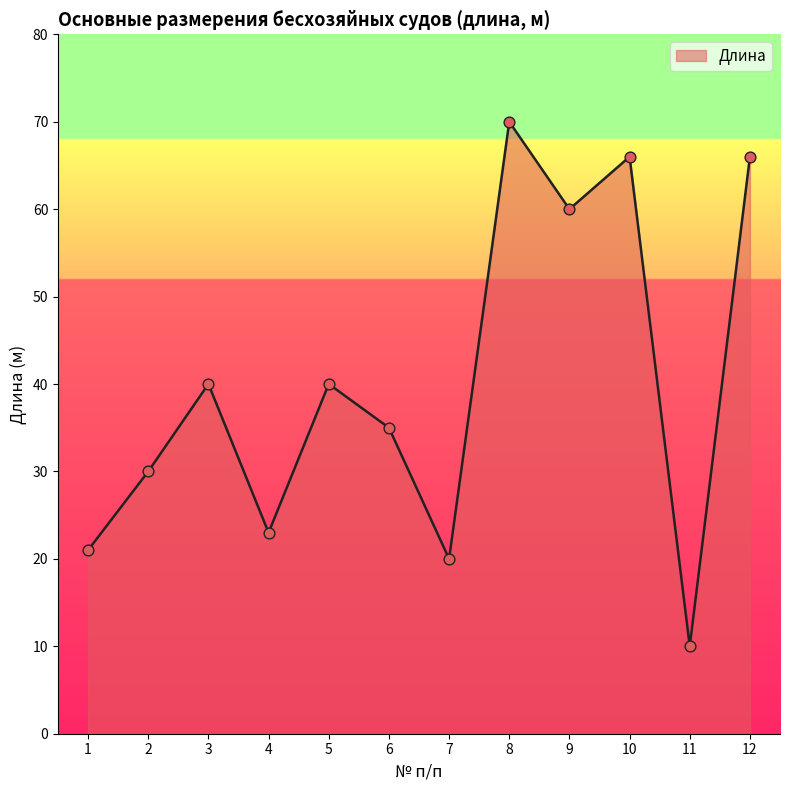

Approximately how many times larger is the value at 12 compared to 8?

0.9